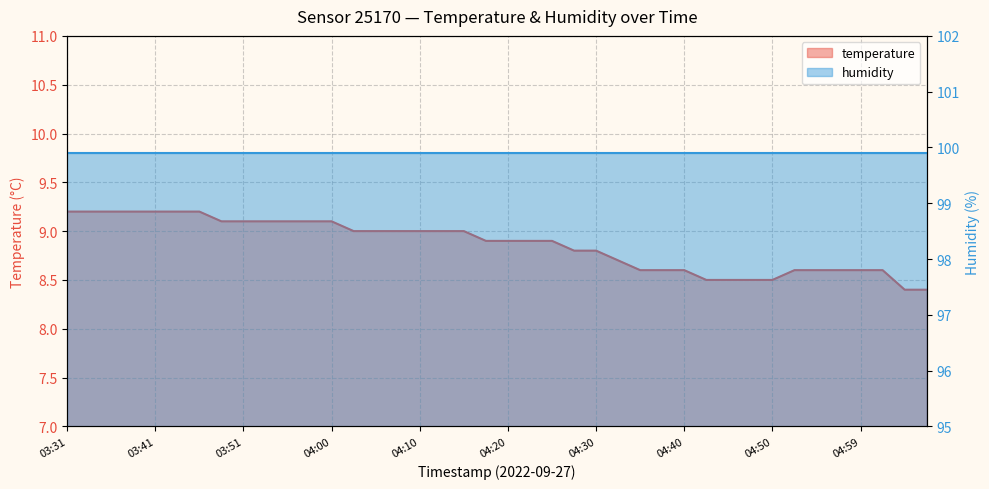

Which has a higher value, 05:07 or 04:32?

04:32